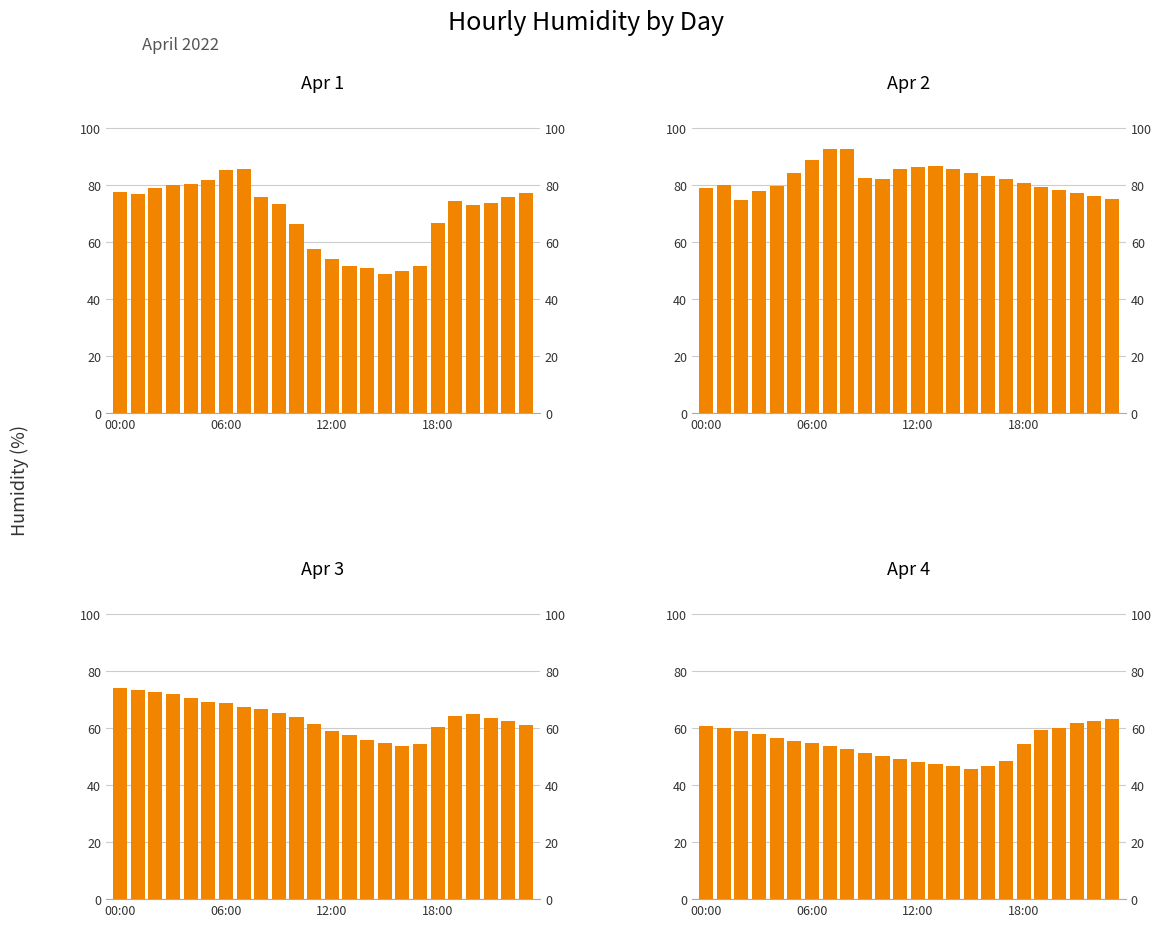

Which category has the lowest value across all series?

15:00